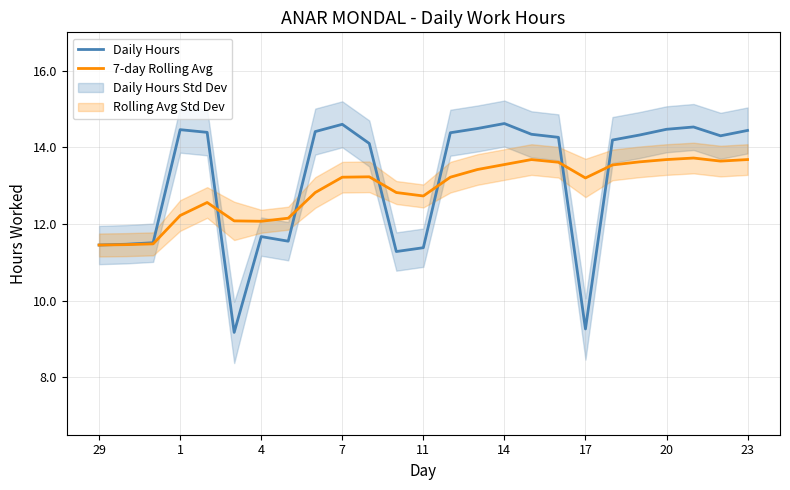

The 7-day Rolling Avg series shows 13.2 at 17. True or false?

True